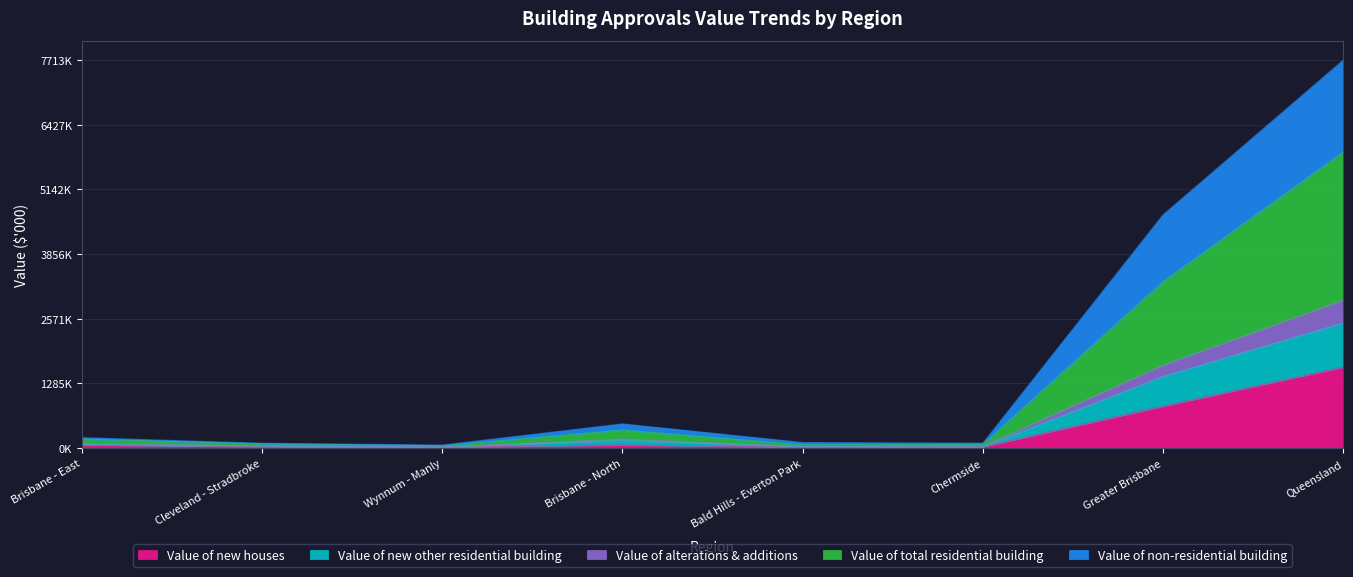

Which has a higher value, Brisbane - North or Chermside?

Brisbane - North